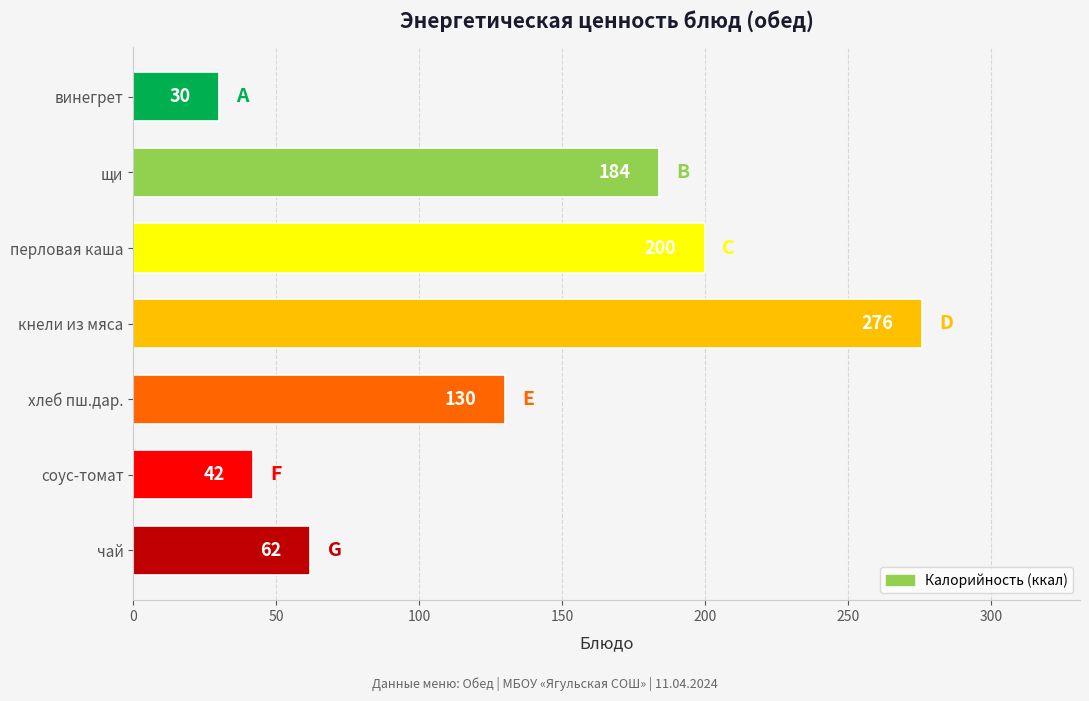

How many distinct data groups are displayed?

1